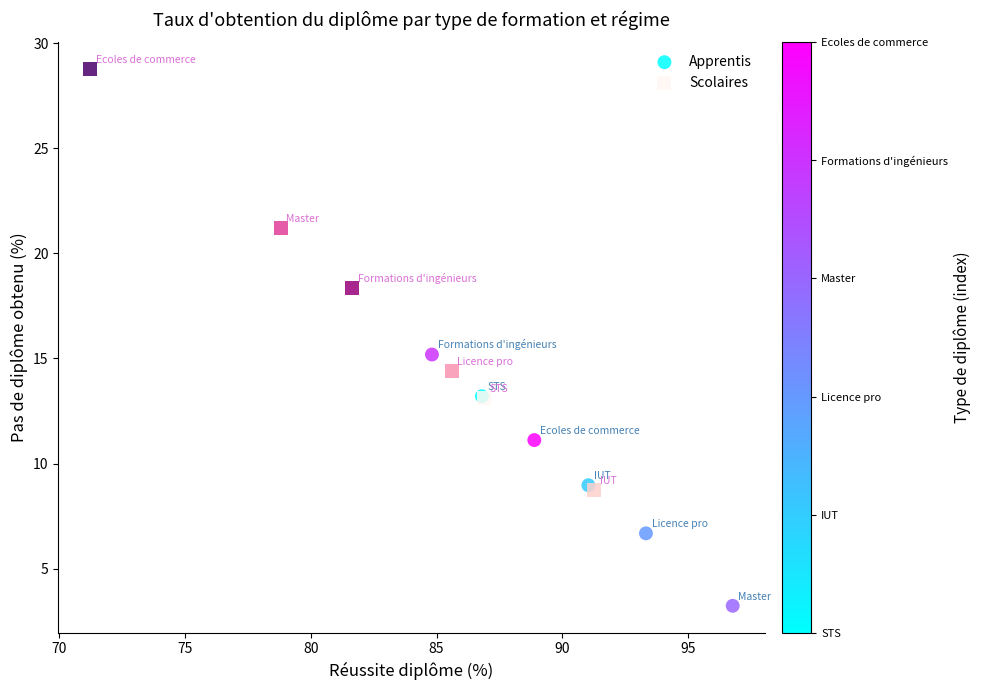

Which series reaches the maximum Y coordinate?

Scolaires